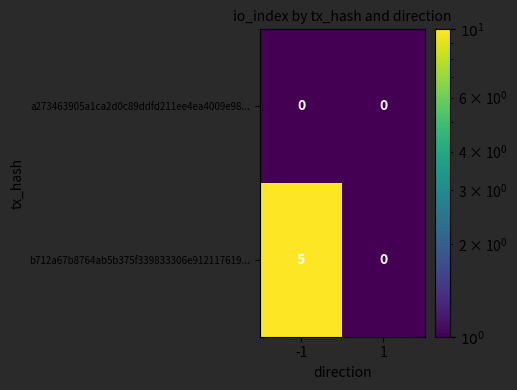

How many categories are shown in the chart?

2